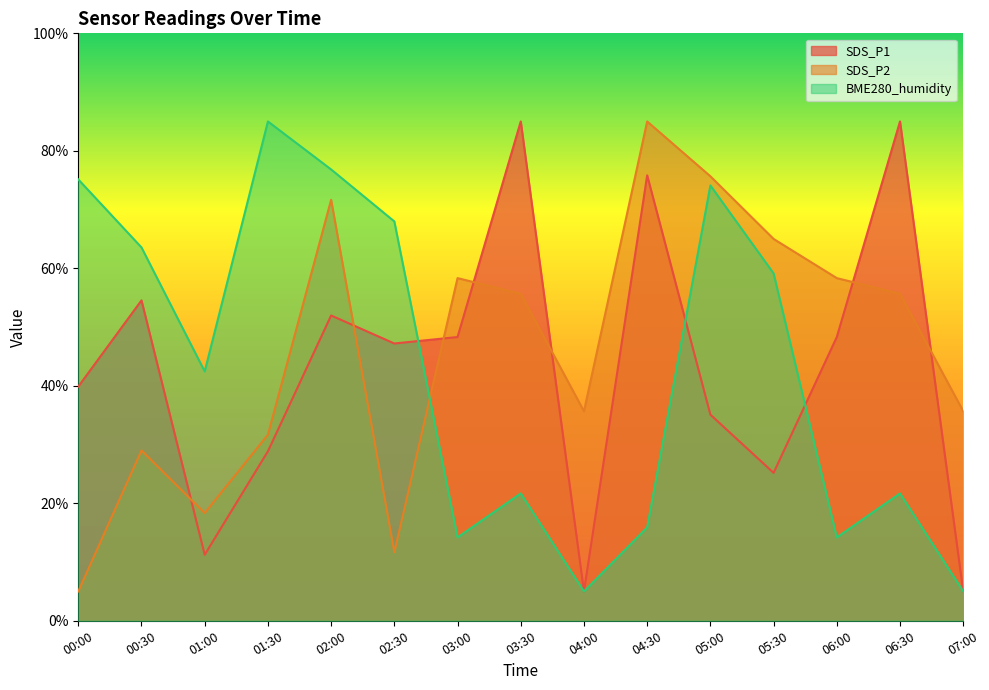

How many values in the BME280_humidity series exceed 42?

8